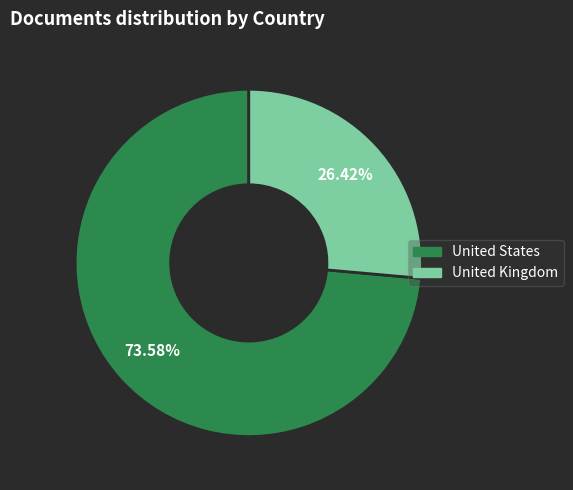

How many slices are in this pie chart?

2